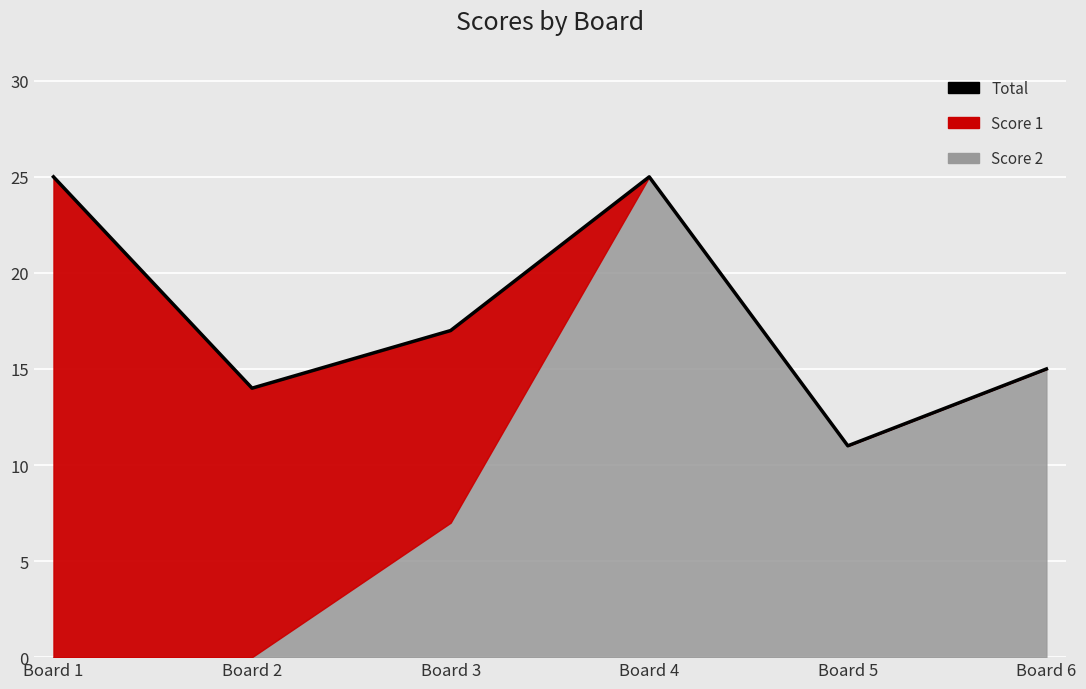

What is the value of the 2nd point from the left?

14